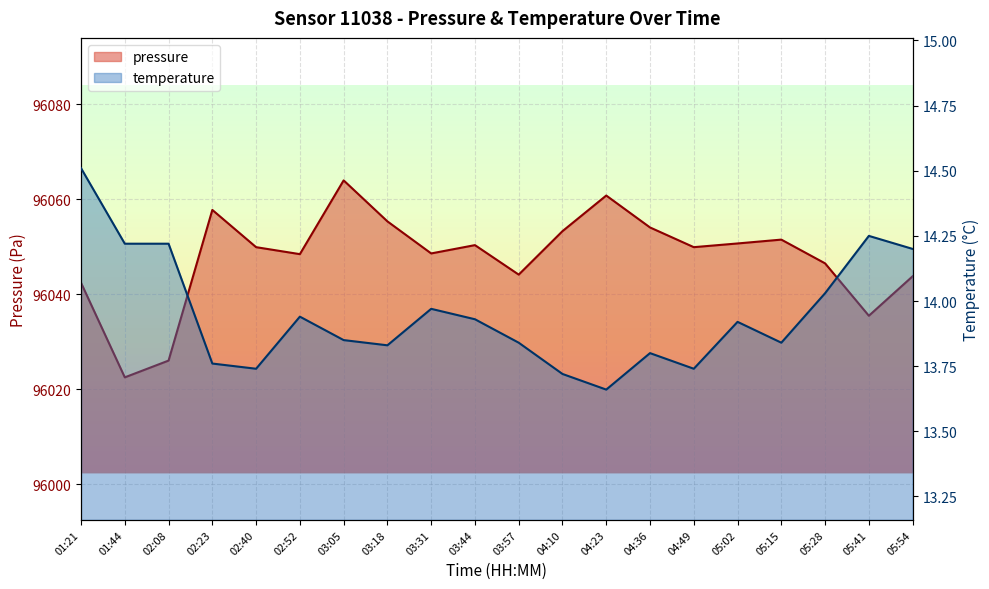

Between 01:44 and 04:36, which series saw the biggest shift?

pressure